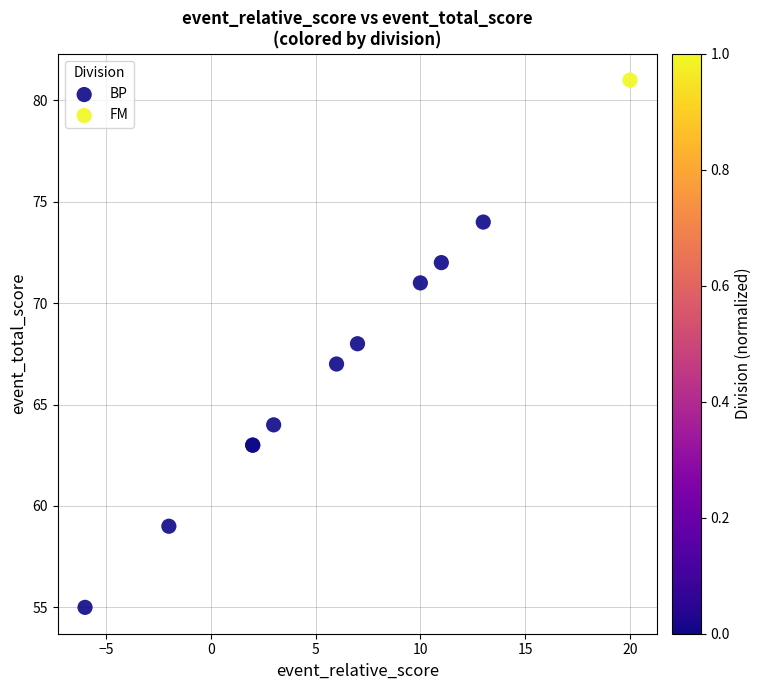

What are all the series names shown in the legend?

BP, FM